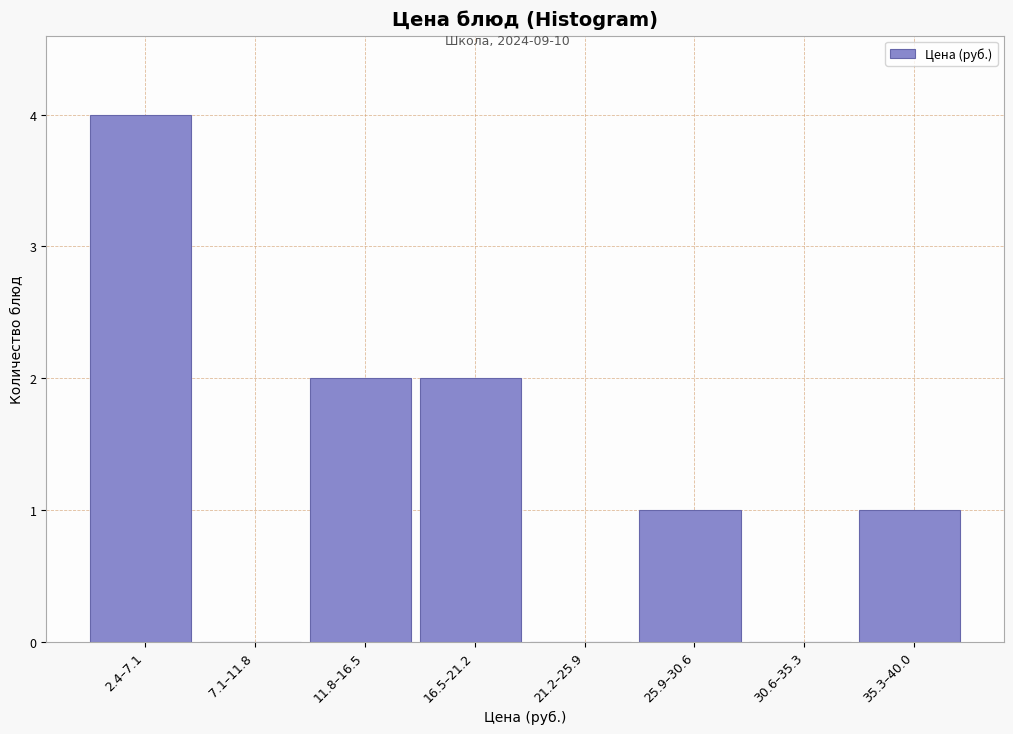

Reading right to left, what are all the values shown in this chart?

35.3–40.0=1	30.6–35.3=0	25.9–30.6=1	21.2–25.9=0	16.5–21.2=2	11.8–16.5=2	7.1–11.8=0	2.4–7.1=4